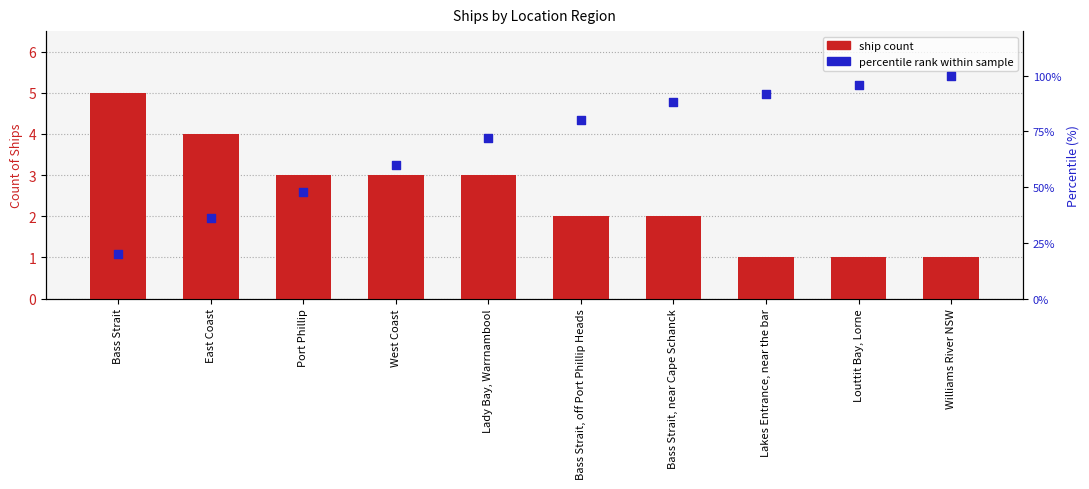

At how many categories does at least one series exceed 10?

10